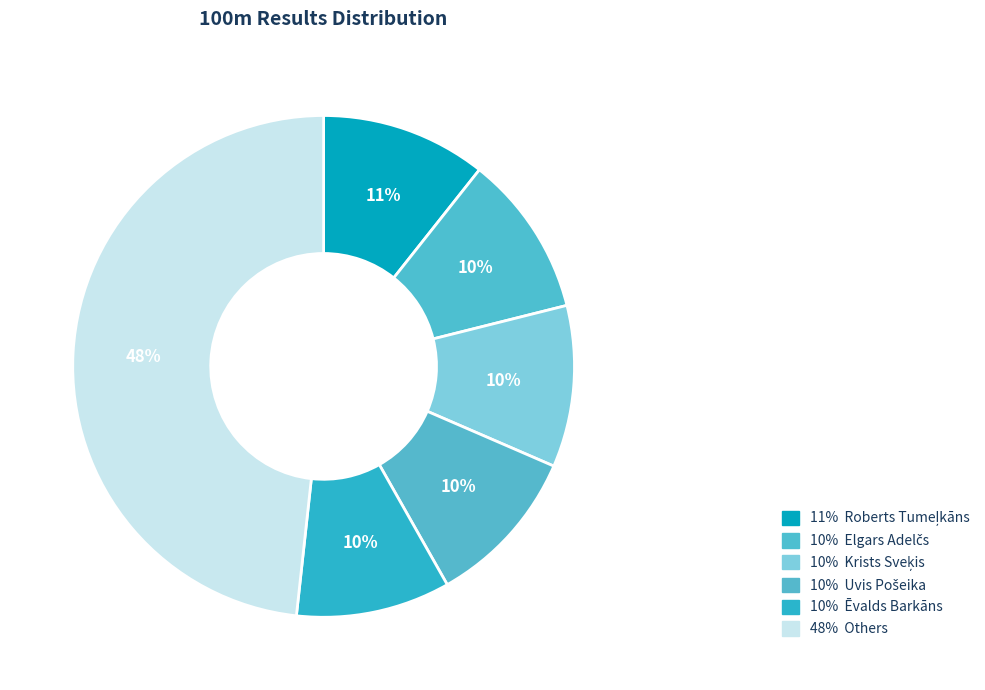

How many segments does this pie chart have?

6